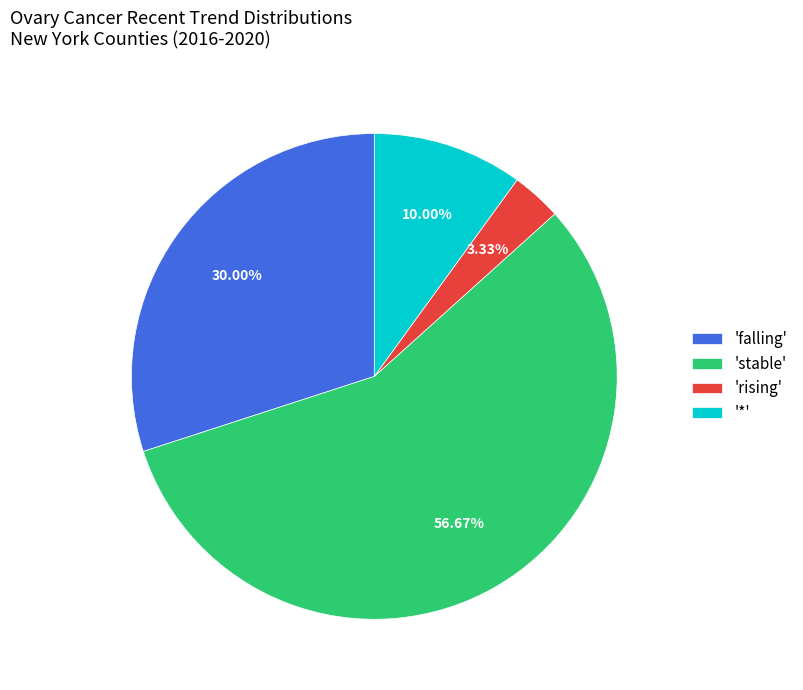

Which category has the smallest portion of the pie?

'rising'